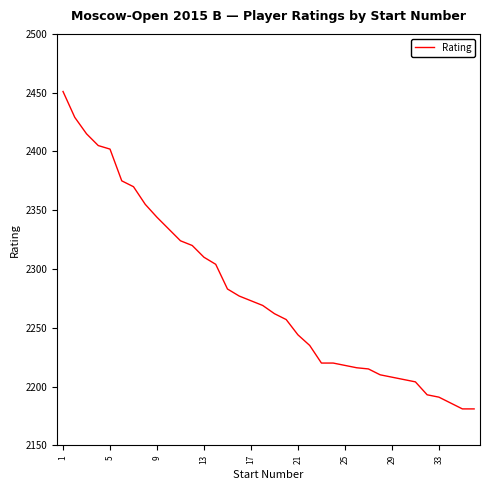

What is the difference between the maximum and minimum values?

270